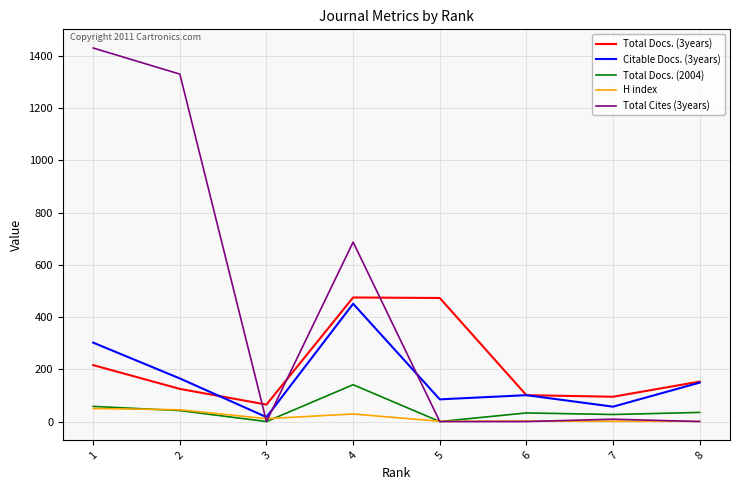

The Total Docs. (2004) series shows 0 at 5. True or false?

True